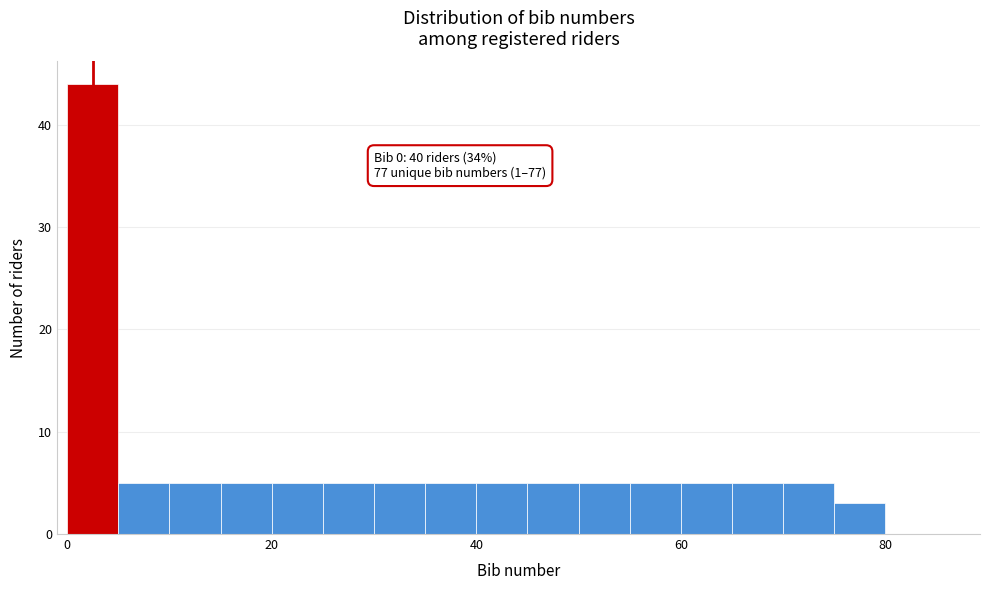

Around what value on the x-axis is the tallest bar? Give the approximate position of its centre, as read against the axis.

2